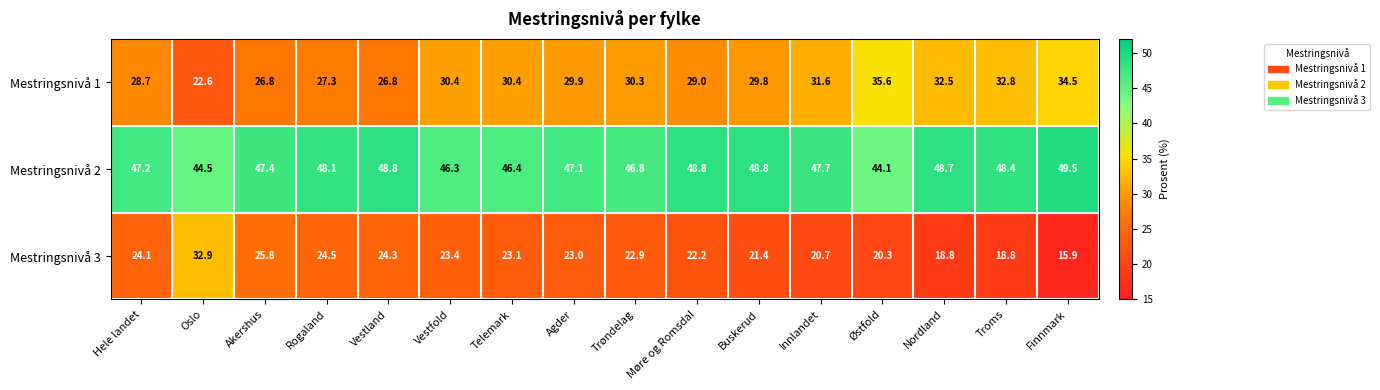

Which series has the widest spread of values?

Mestringsnivå 3